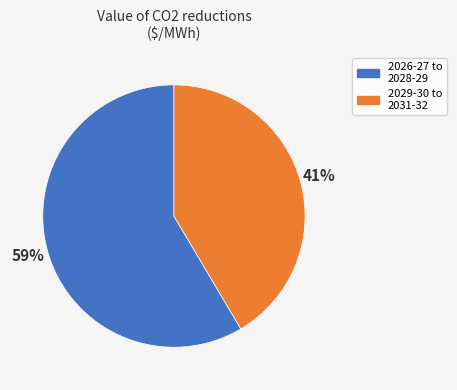

To the nearest percent, what is the average slice percentage?

50%